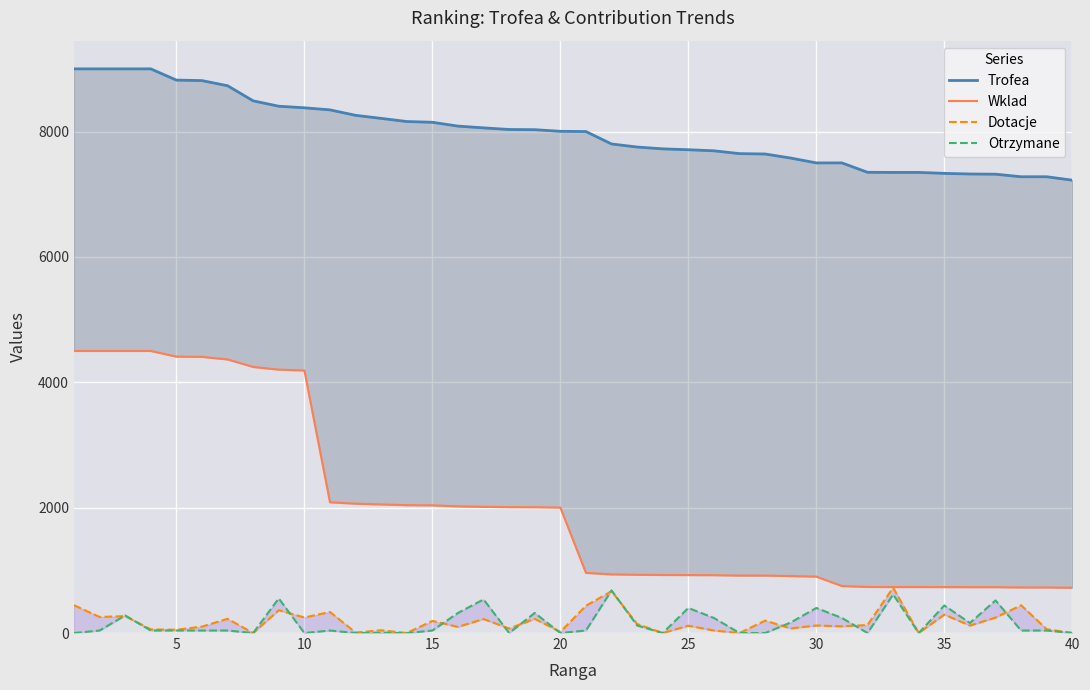

True or false: Dotacje has a value of 11 at 11.

False